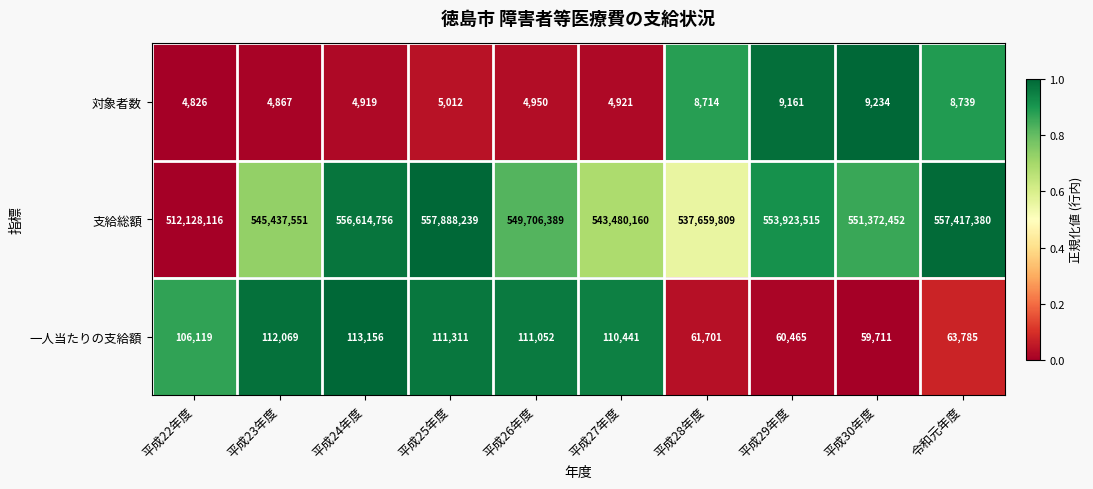

What is the total value across all series at 平成26年度?

549822391